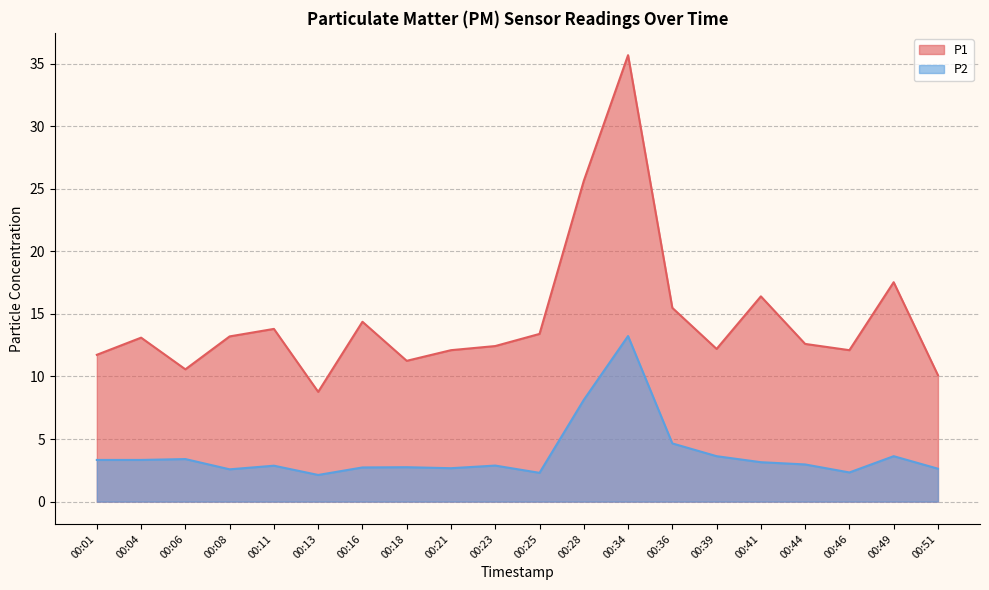

What is the sum of all P1 values?

292.4